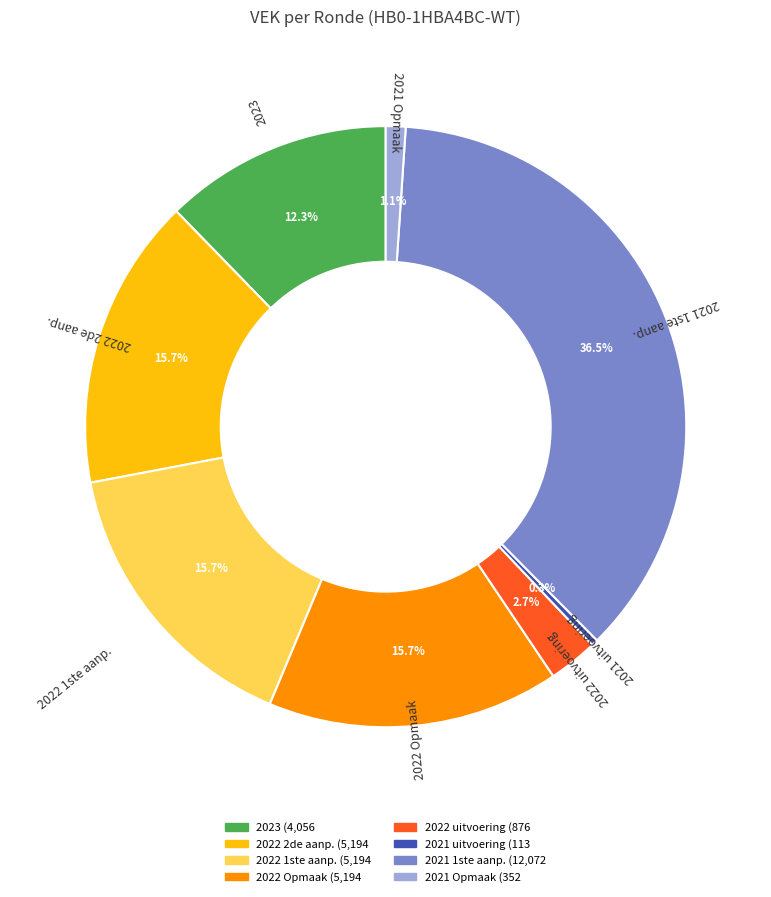

Does any single category account for the majority?

No